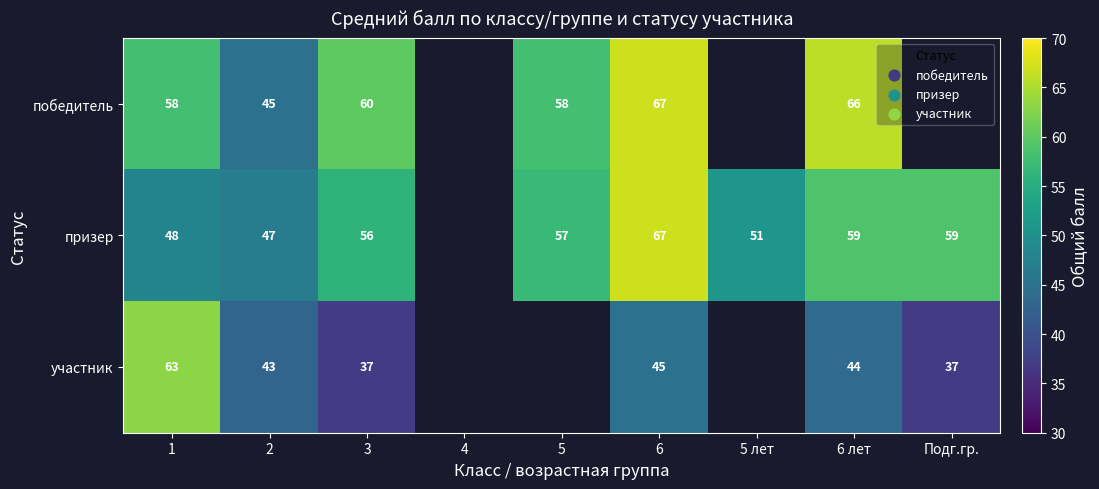

The value of победитель at 2 is 61.5. True or false?

False